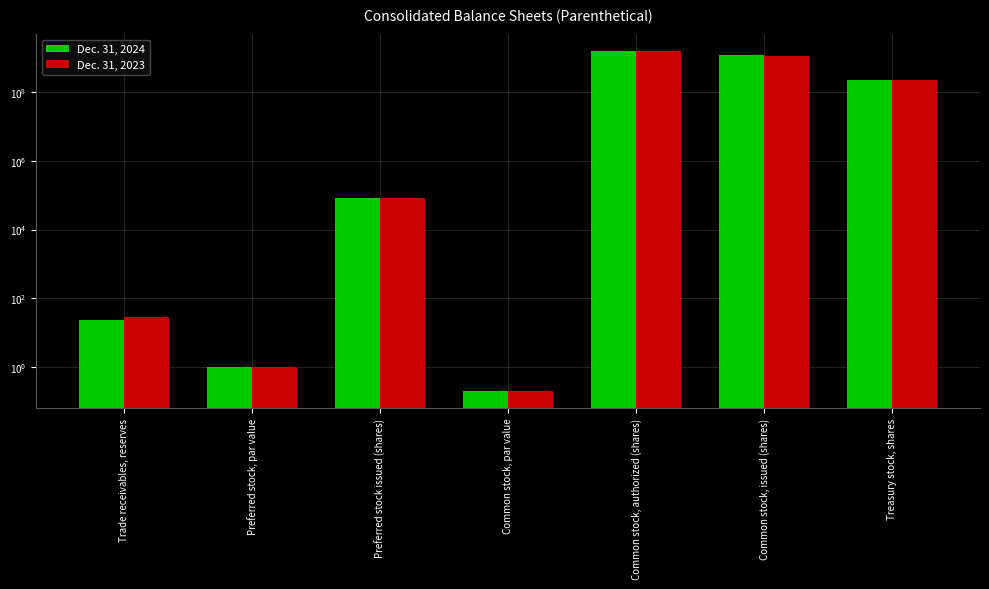

Rank the categories by Dec. 31, 2024 value from highest to lowest.

Common stock, authorized (shares), Common stock, issued (shares), Treasury stock, shares, Preferred stock issued (shares), Trade receivables, reserves, Preferred stock, par value, Common stock, par value